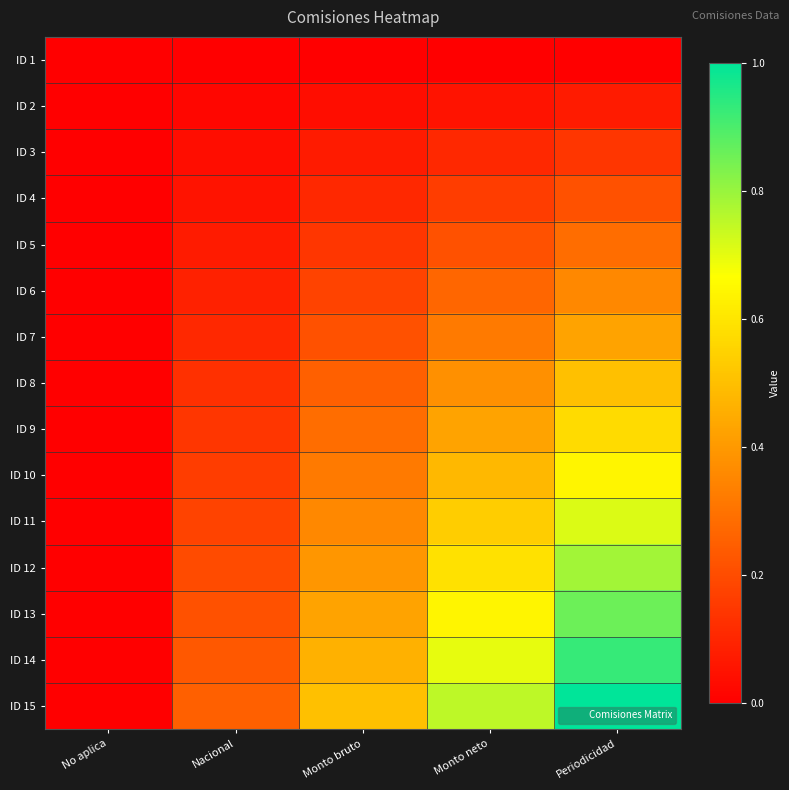

Reading right to left, what are all the values shown in this chart?

ID 1: Periodicidad=0.0	Monto neto=0.0	Monto bruto=0.0	Nacional=0.0	No aplica=0.0
ID 2: Periodicidad=0.1	Monto neto=0.1	Monto bruto=0.0	Nacional=0.0	No aplica=0.0
ID 3: Periodicidad=0.1	Monto neto=0.1	Monto bruto=0.1	Nacional=0.0	No aplica=0.0
ID 4: Periodicidad=0.2	Monto neto=0.2	Monto bruto=0.1	Nacional=0.1	No aplica=0.0
ID 5: Periodicidad=0.3	Monto neto=0.2	Monto bruto=0.1	Nacional=0.1	No aplica=0.0
ID 6: Periodicidad=0.4	Monto neto=0.3	Monto bruto=0.2	Nacional=0.1	No aplica=0.0
ID 7: Periodicidad=0.4	Monto neto=0.3	Monto bruto=0.2	Nacional=0.1	No aplica=0.0
ID 8: Periodicidad=0.5	Monto neto=0.4	Monto bruto=0.2	Nacional=0.1	No aplica=0.0
ID 9: Periodicidad=0.6	Monto neto=0.4	Monto bruto=0.3	Nacional=0.1	No aplica=0.0
ID 10: Periodicidad=0.6	Monto neto=0.5	Monto bruto=0.3	Nacional=0.2	No aplica=0.0
ID 11: Periodicidad=0.7	Monto neto=0.5	Monto bruto=0.4	Nacional=0.2	No aplica=0.0
ID 12: Periodicidad=0.8	Monto neto=0.6	Monto bruto=0.4	Nacional=0.2	No aplica=0.0
ID 13: Periodicidad=0.9	Monto neto=0.6	Monto bruto=0.4	Nacional=0.2	No aplica=0.0
ID 14: Periodicidad=0.9	Monto neto=0.7	Monto bruto=0.5	Nacional=0.2	No aplica=0.0
ID 15: Periodicidad=1.0	Monto neto=0.8	Monto bruto=0.5	Nacional=0.2	No aplica=0.0